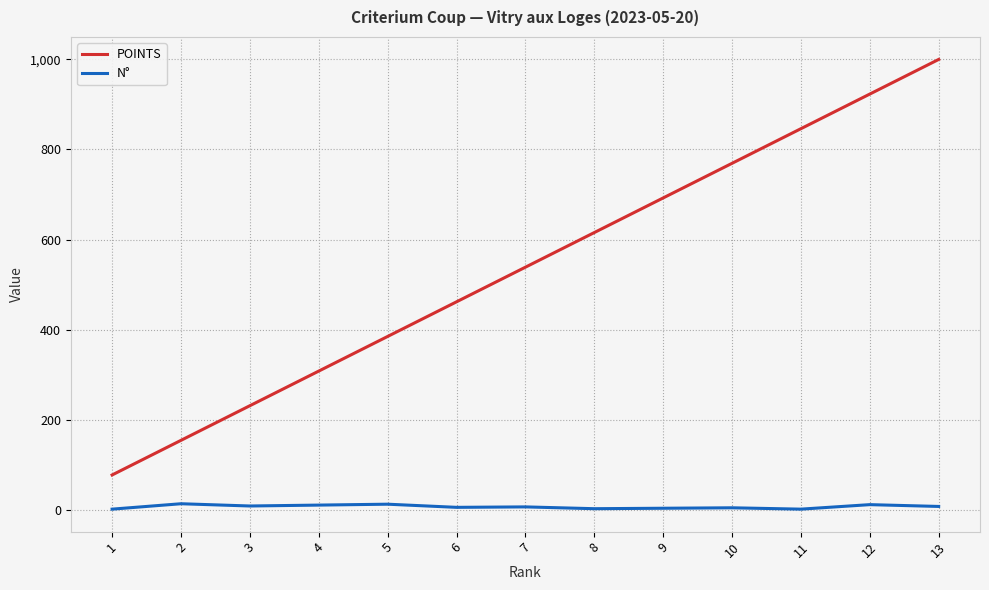

Which series has the largest total across all categories?

POINTS